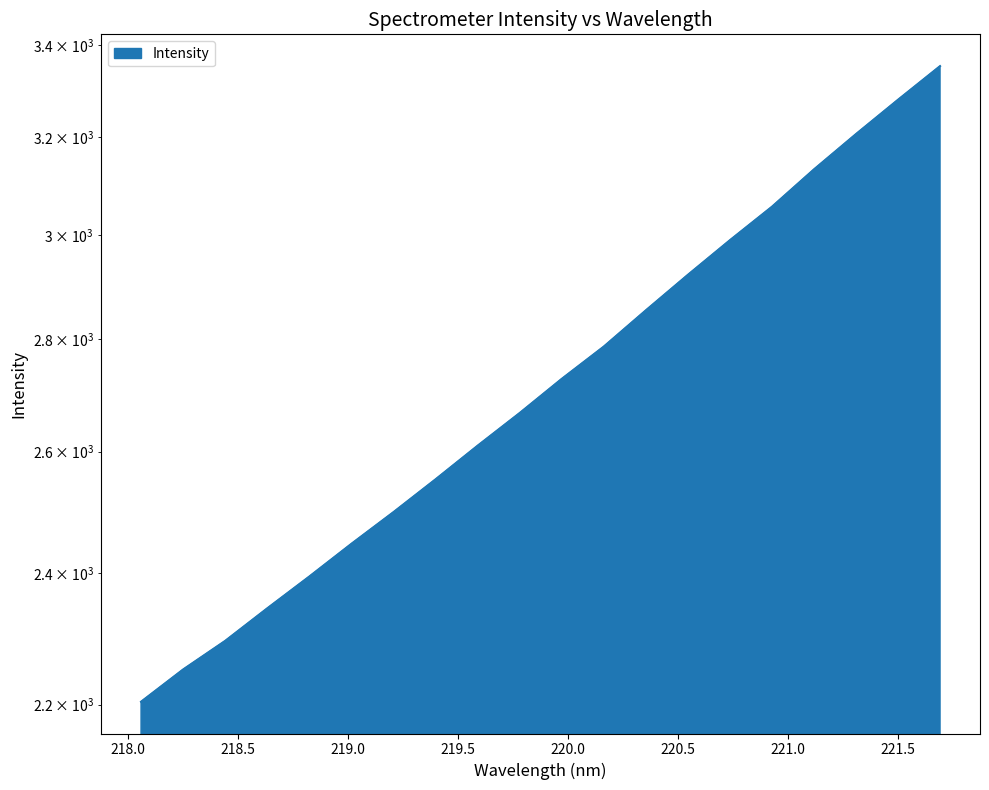

True or false: the data shows 2394.1 at 218.8244.

True